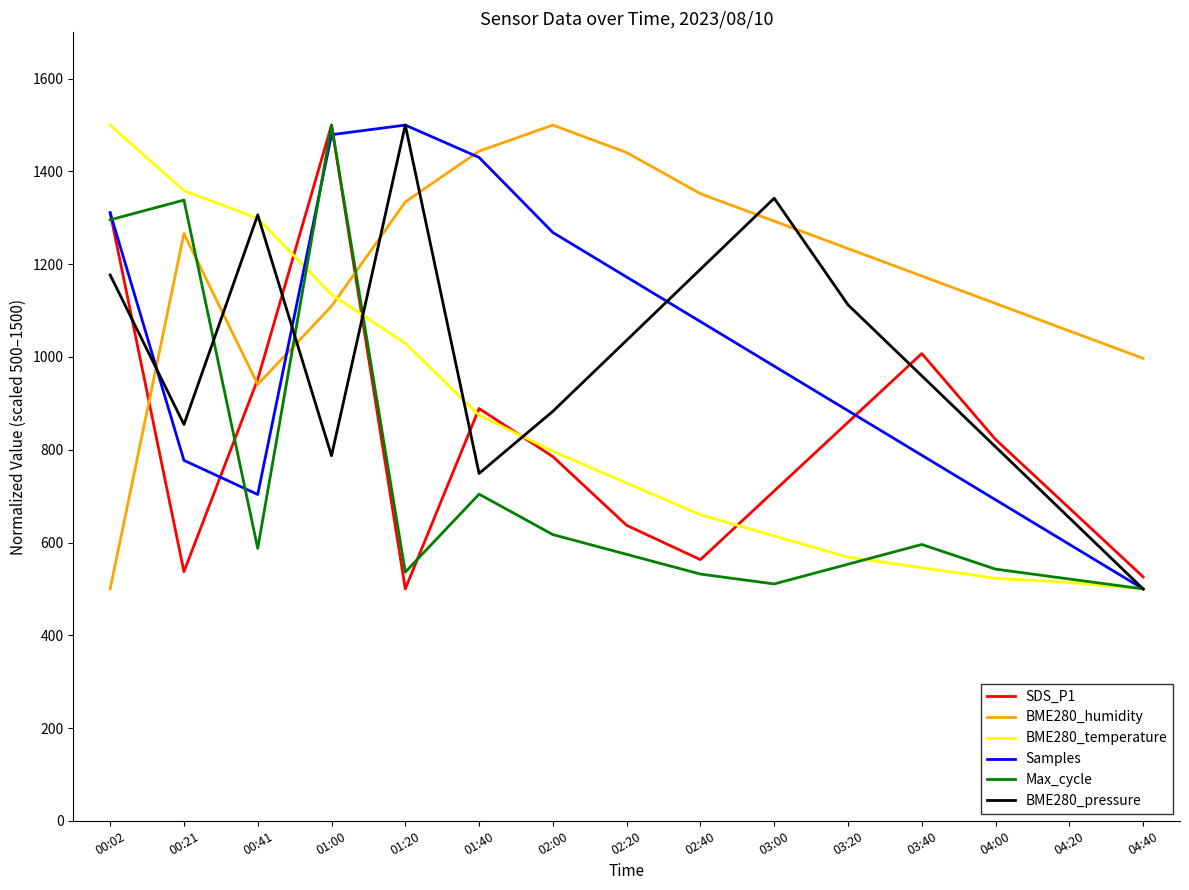

What is the spread (max minus min) of values at 00:41?

719.0